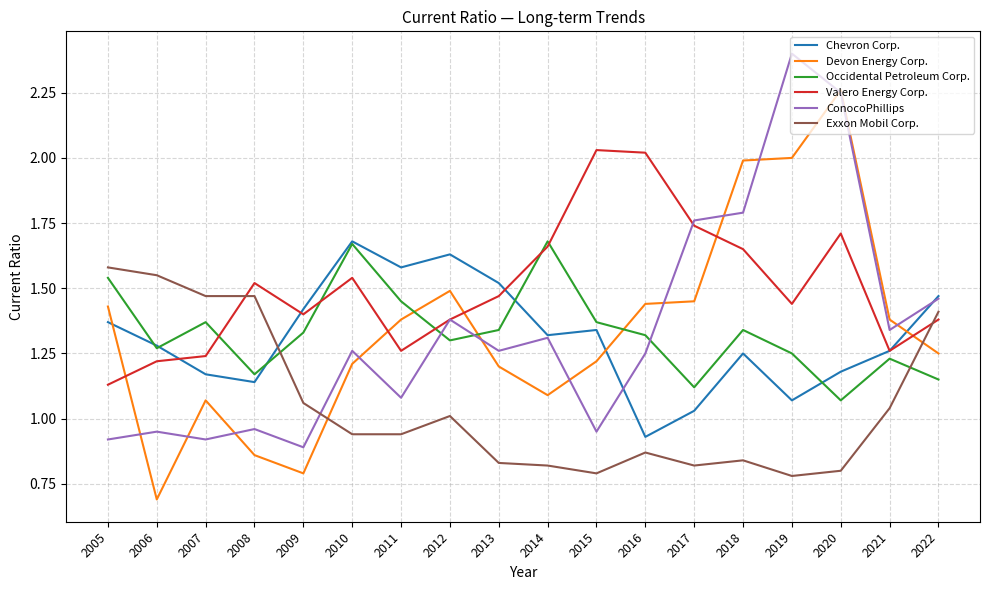

Is it true that Exxon Mobil Corp. equals 1.4 at 2022?

True